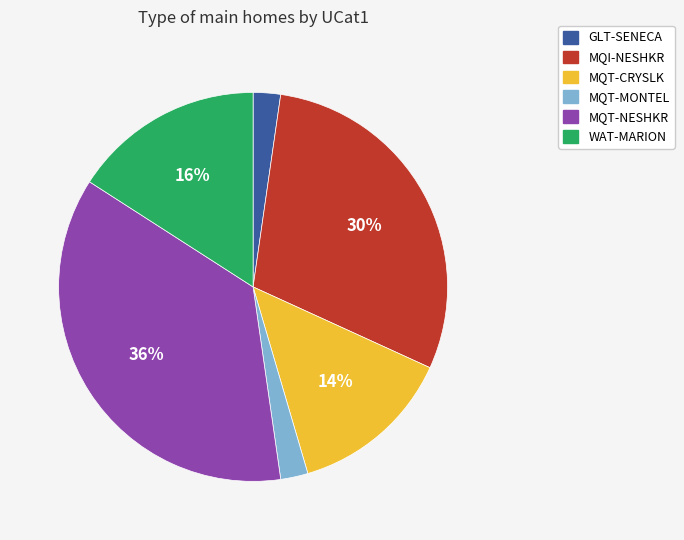

Which has a higher value, MQT-CRYSLK or WAT-MARION?

WAT-MARION